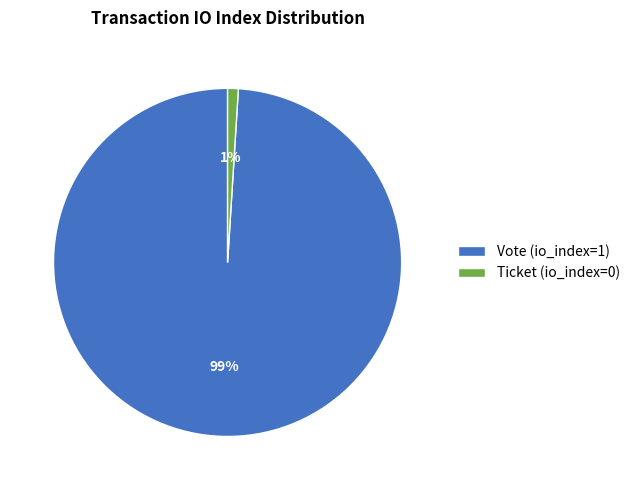

Which slice is the smallest?

Ticket (io_index=0)